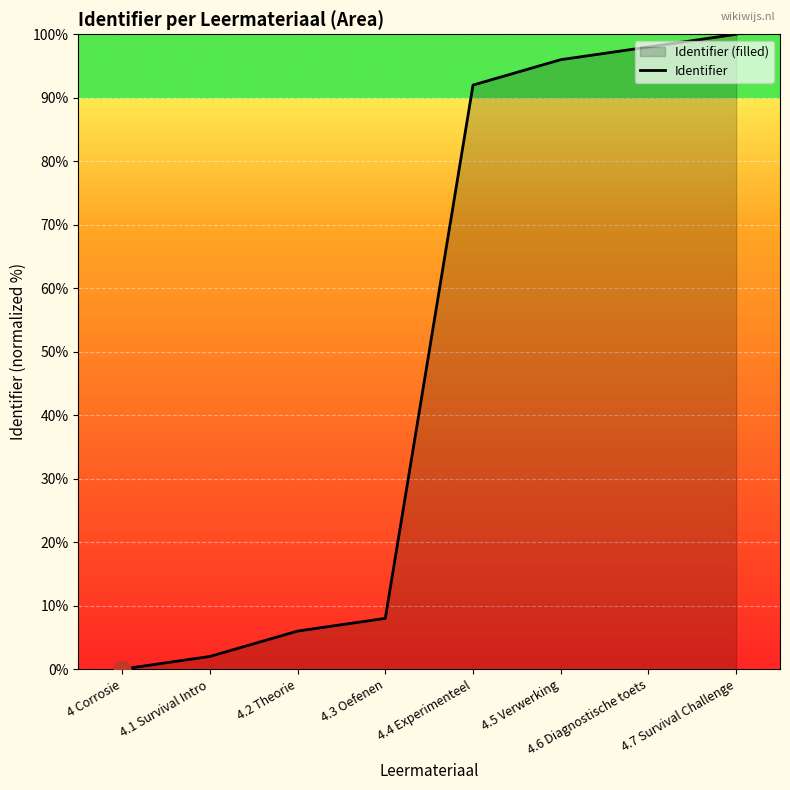

True or false: the data shows 98 at 4.6 Diagnostische toets.

True